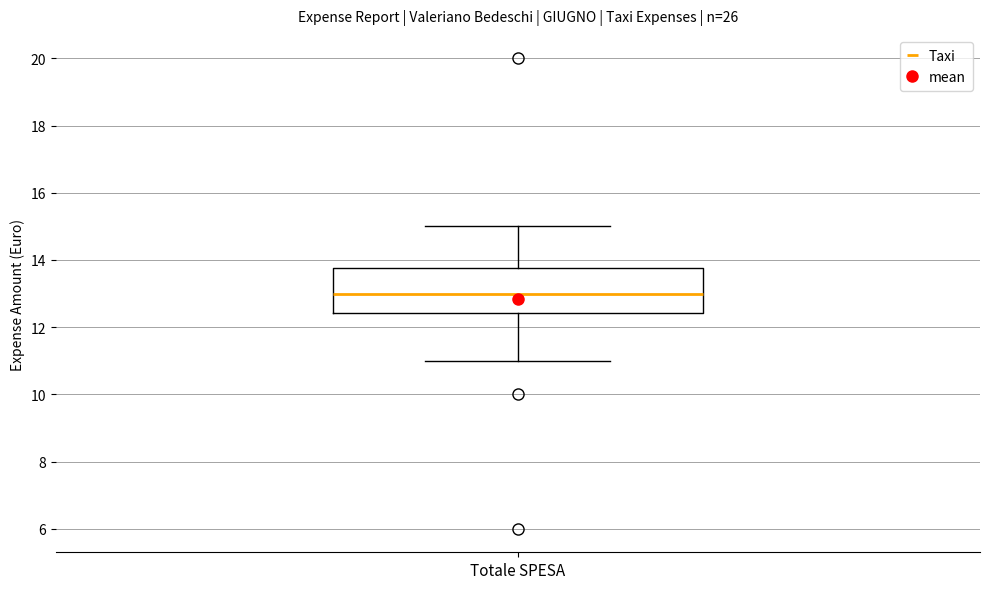

Transcribe this box plot: give where the median line is, the range the box spans, and where the two whiskers end, as read against the y-axis. The values are not printed on the chart, so give them approximately, as read against the axis.

median 13.0, box 12.4 to 13.8, whiskers 11.0 to 15.0